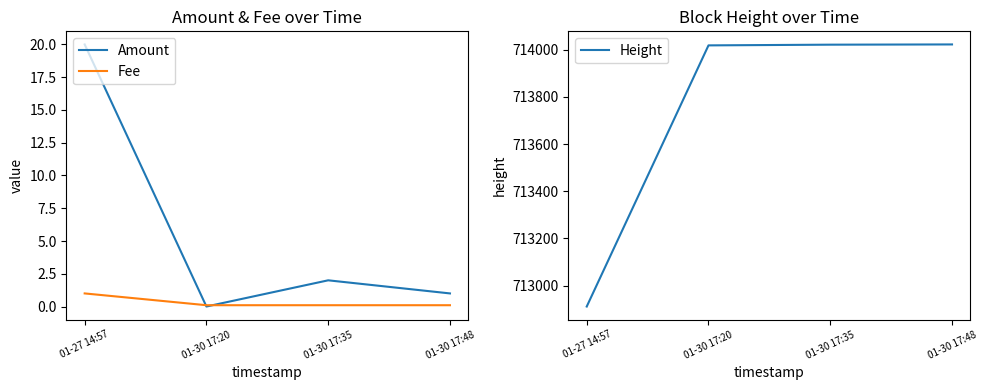

What is the spread (max minus min) of values at 01-27 14:57?

712910.0